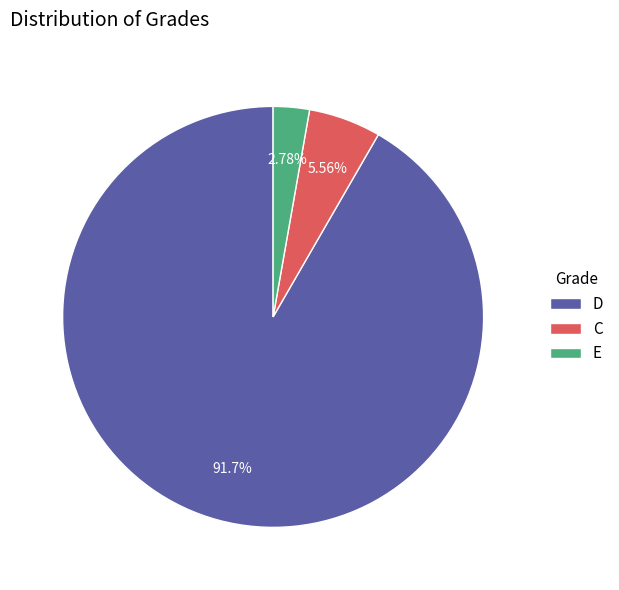

Which category has the smallest portion of the pie?

E